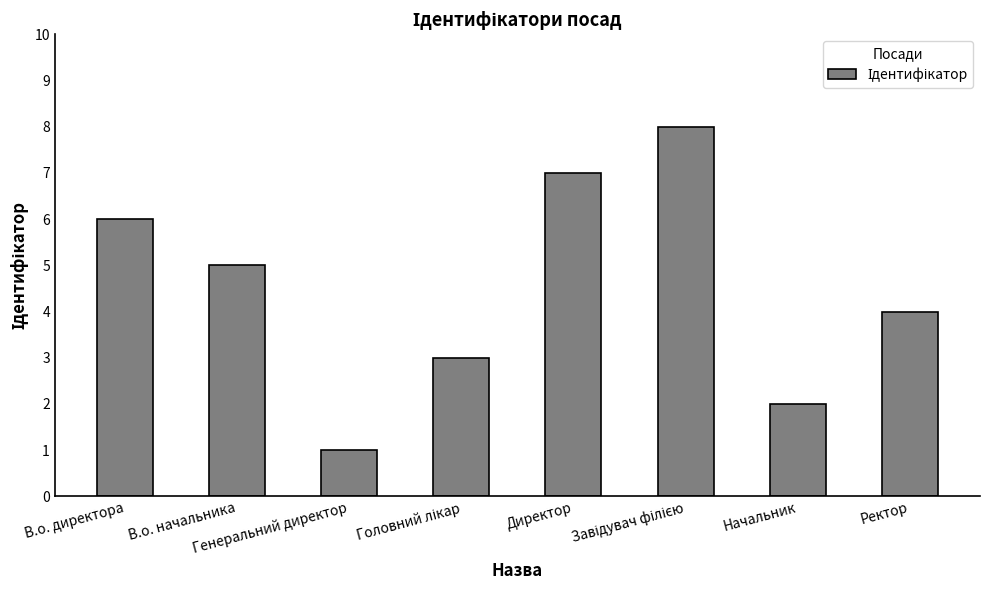

Which has a higher value, Директор or В.о. директора?

Директор